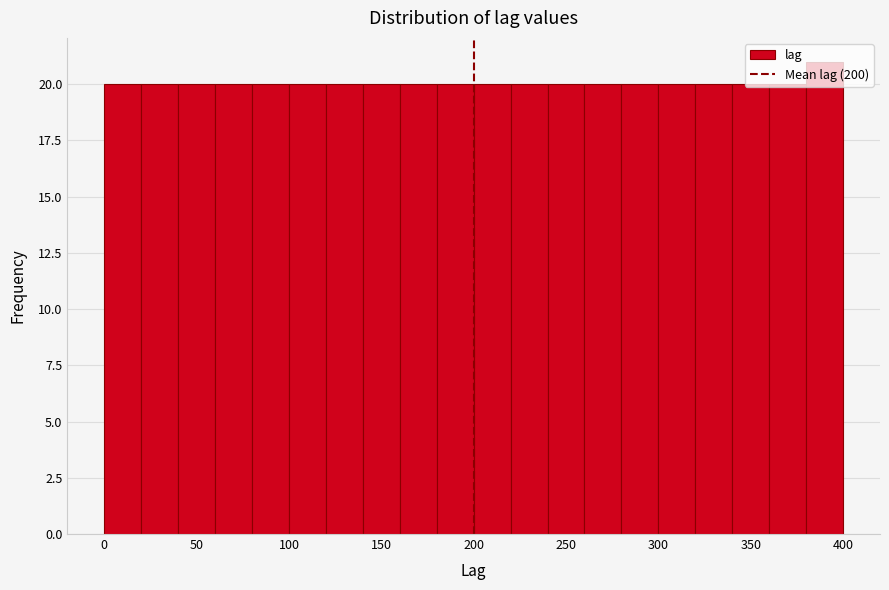

Reading left to right, list every bar in this chart as the range it spans on the x-axis followed by its height. The values are not printed on the chart, so give them approximately, as read against the axis.

0 to 20: 20
20 to 40: 20
40 to 60: 20
60 to 80: 20
80 to 100: 20
100 to 120: 20
120 to 140: 20
140 to 160: 20
160 to 180: 20
180 to 200: 20
200 to 220: 20
220 to 240: 20
240 to 260: 20
260 to 280: 20
280 to 300: 20
300 to 320: 20
320 to 340: 20
340 to 360: 20
360 to 380: 20
380 to 400: 21